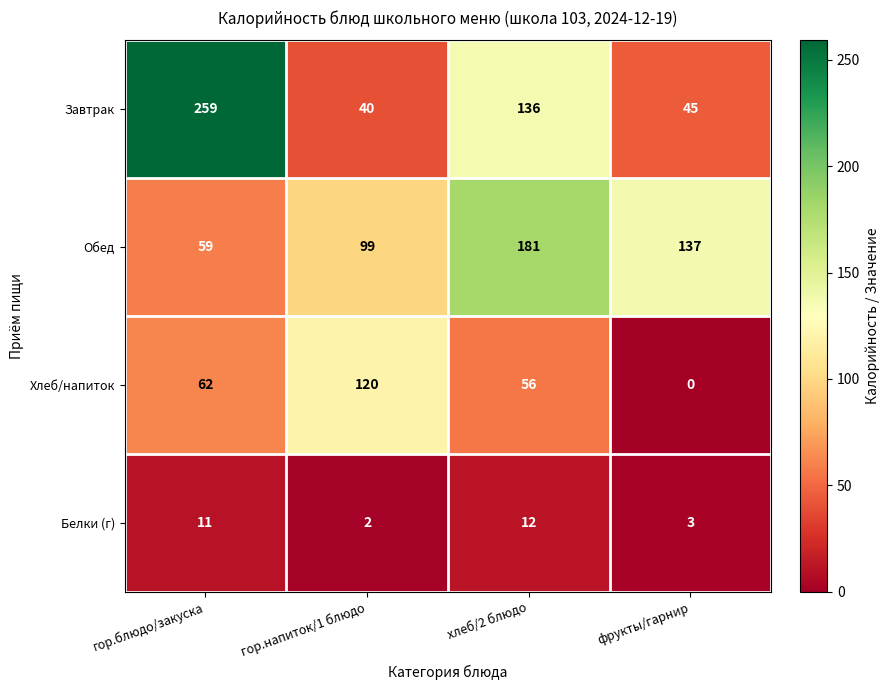

Rank the series at гор.напиток/1 блюдо from lowest to highest value.

Белки (г), Завтрак, Обед, Хлеб/напиток